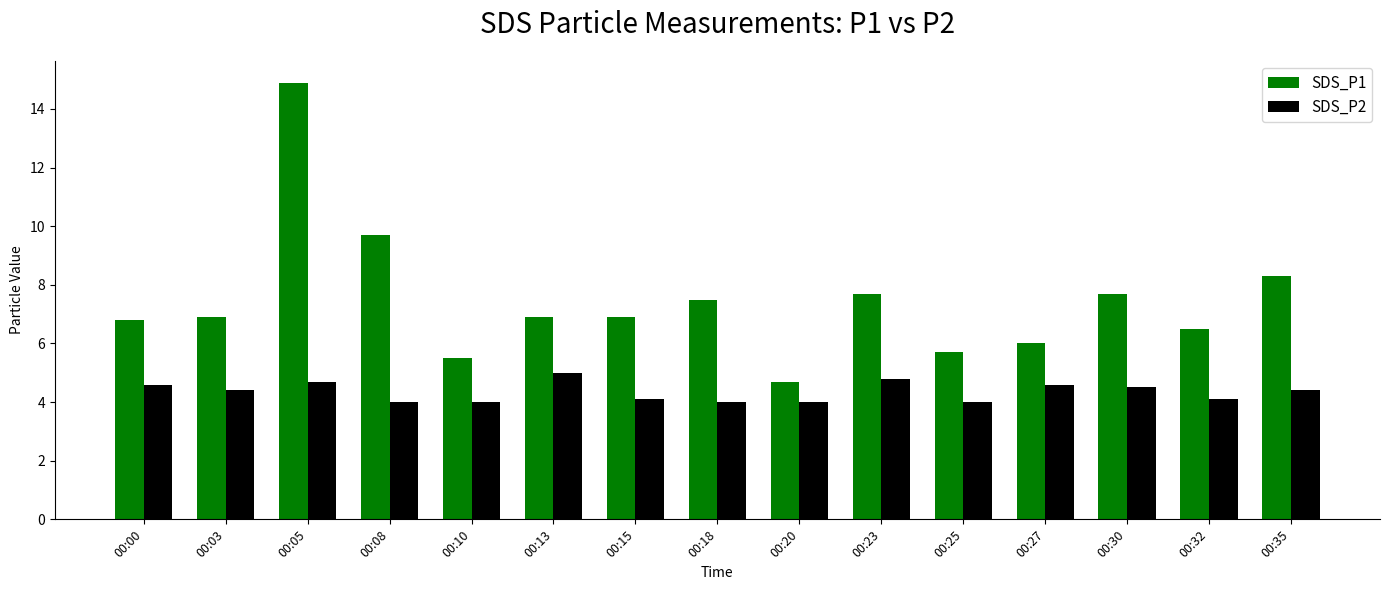

Is it true that SDS_P1 equals 7.5 at 00:18?

True